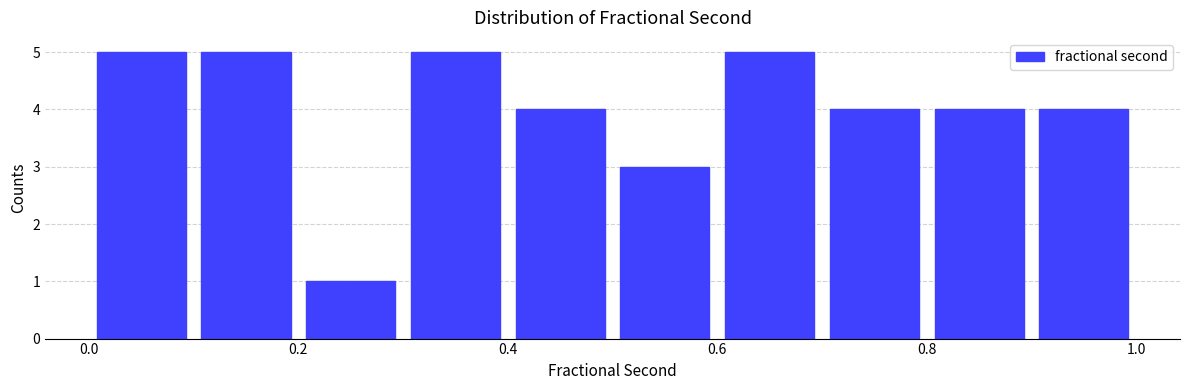

Reading left to right, list every bar in this chart as the range it spans on the x-axis followed by its height. The values are not printed on the chart, so give them approximately, as read against the axis.

0.0 to 0.1: 5
0.1 to 0.2: 5
0.2 to 0.3: 1
0.3 to 0.4: 5
0.4 to 0.5: 4
0.5 to 0.6: 3
0.6 to 0.7: 5
0.7 to 0.8: 4
0.8 to 0.9: 4
0.9 to 1.0: 4